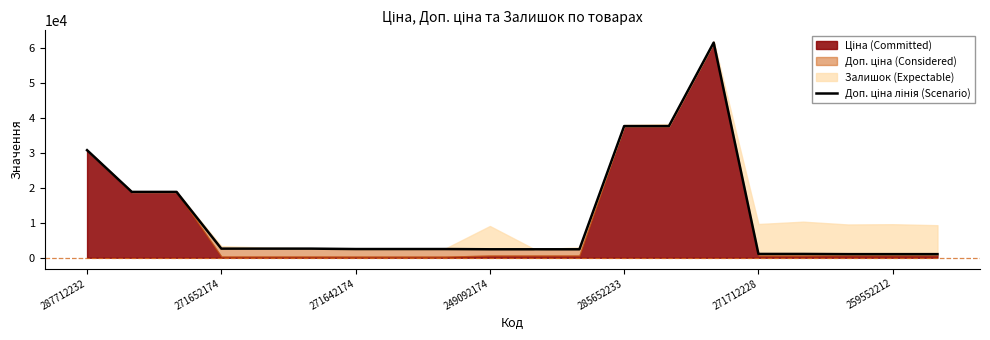

At which category does the data reach its first local peak?

14